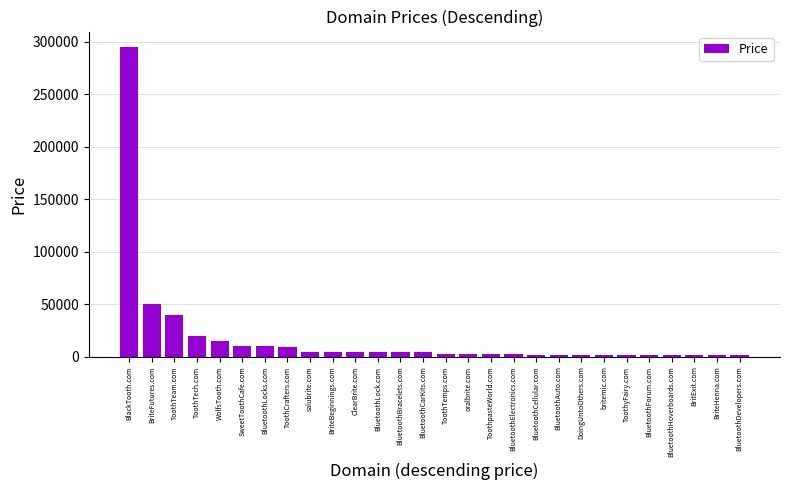

Which category has the highest value across all series?

BlackTooth.com